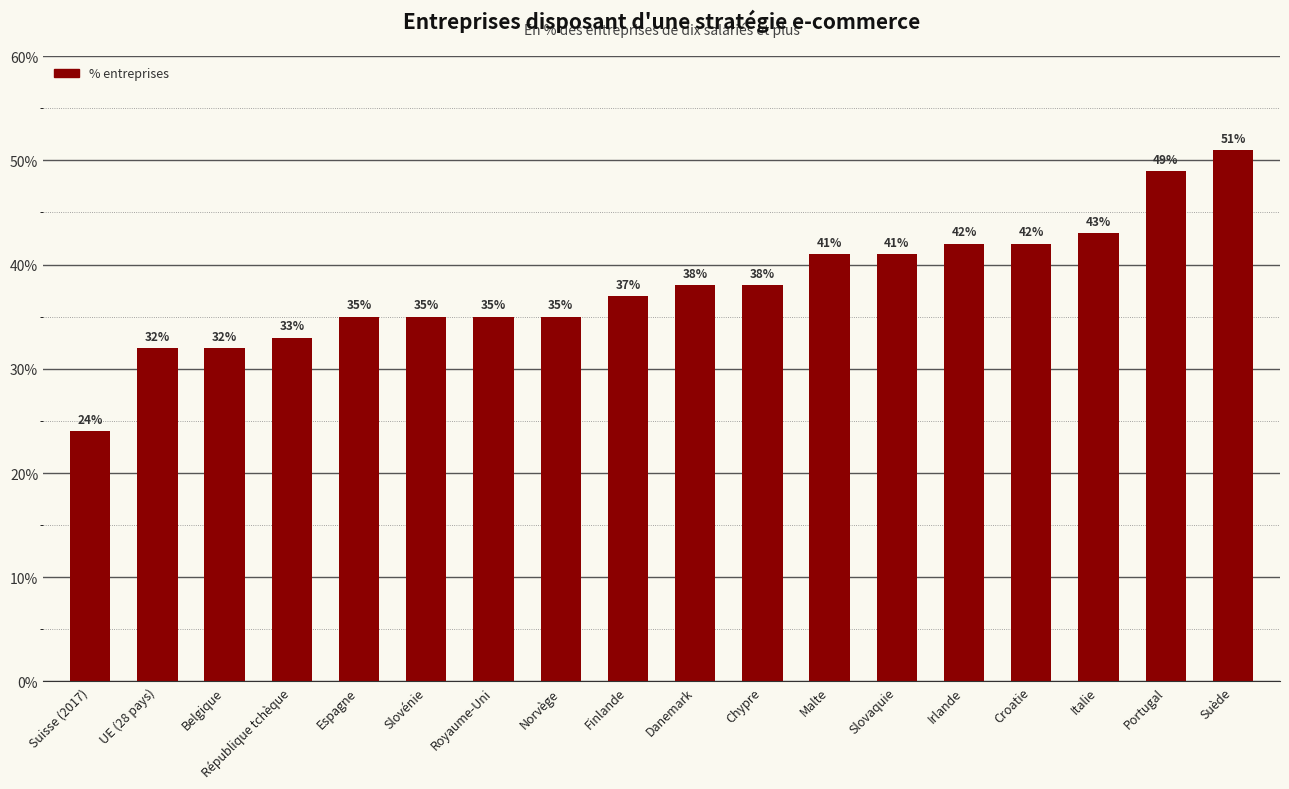

What is the difference between the maximum and second lowest values?

19